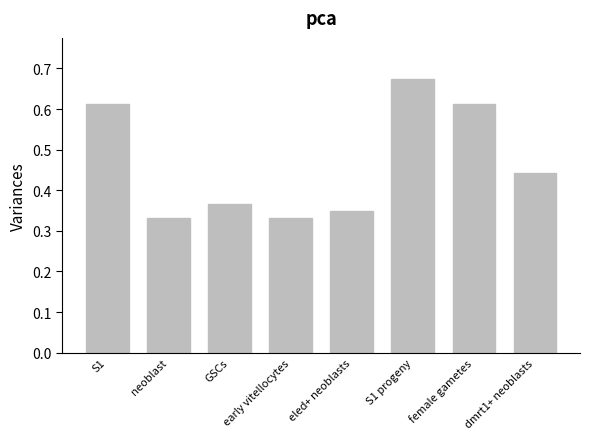

What is the average value?

0.5